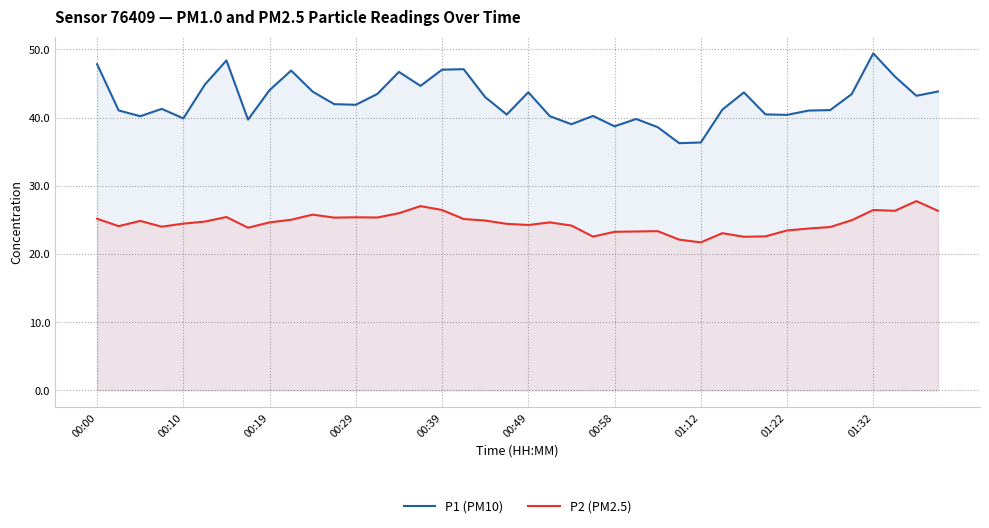

True or false: P2 (PM2.5) and P1 (PM10) cross at least once.

False